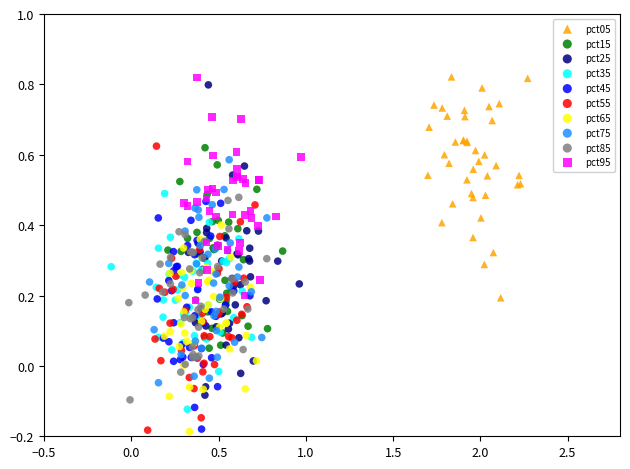

Which series has the widest spread of Y values?

pct25